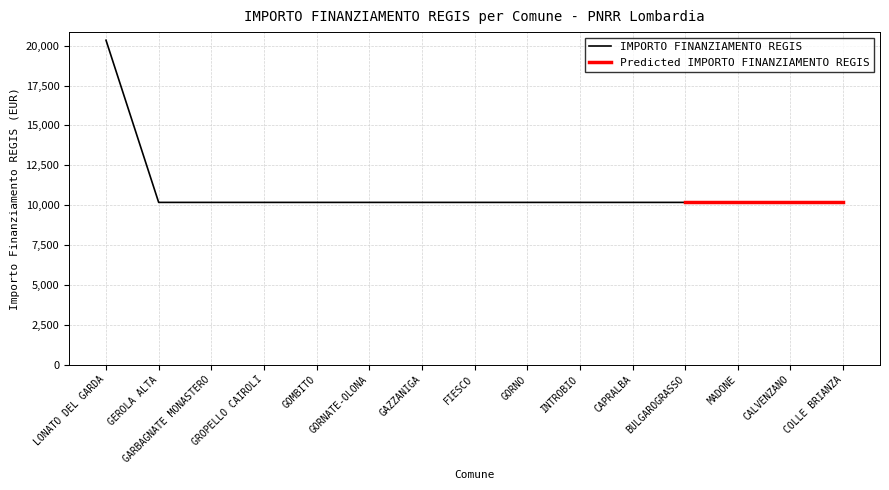

Is it true that IMPORTO FINANZIAMENTO REGIS equals 10172 at GORNO?

True